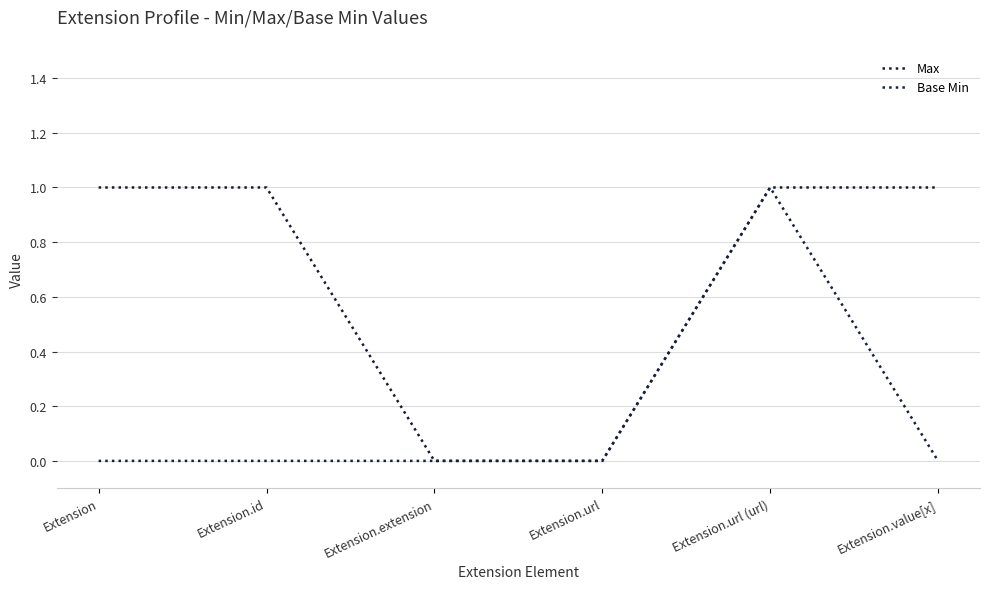

Is the value of Max at Extension.id greater than the value of Base Min at Extension.extension?

Yes